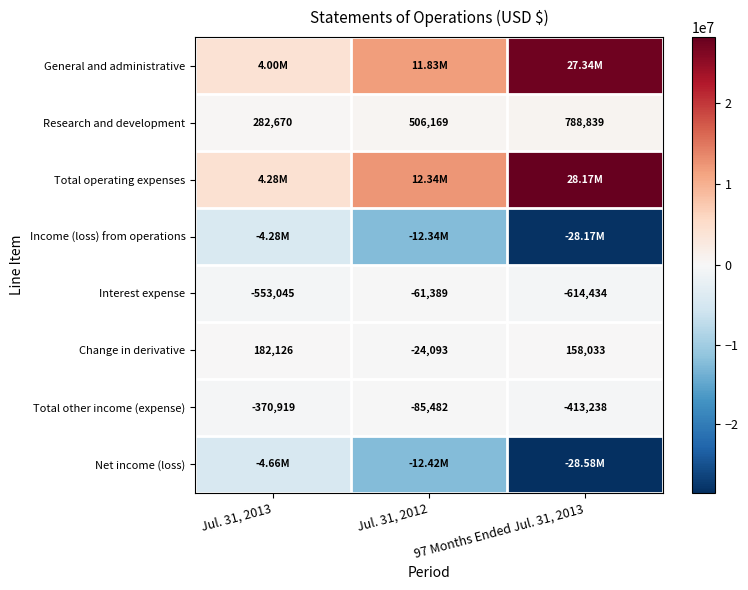

What is the average value of the Change in derivative series?

105355